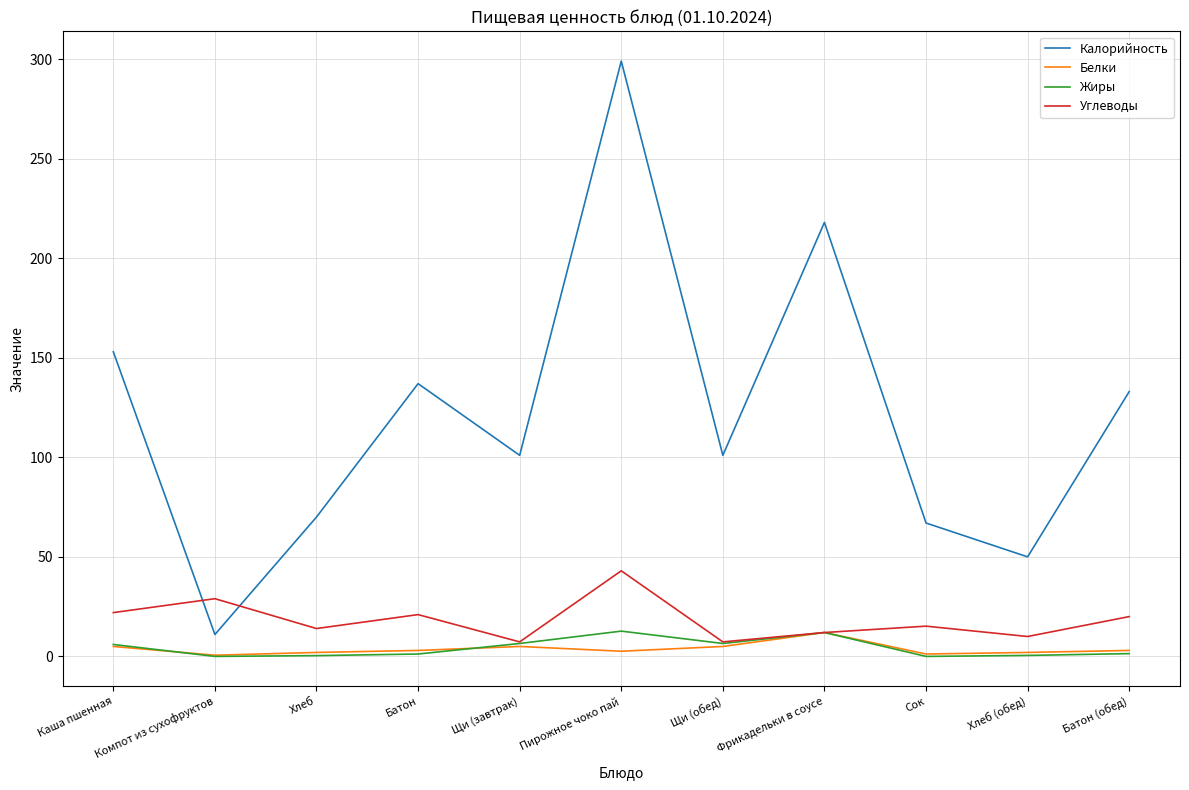

What is the difference between the maximum and minimum values in the Калорийность series?

288.0